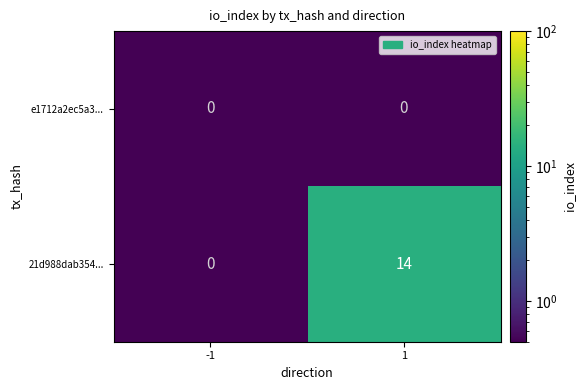

Which series has the largest total across all categories?

21d988dab354...